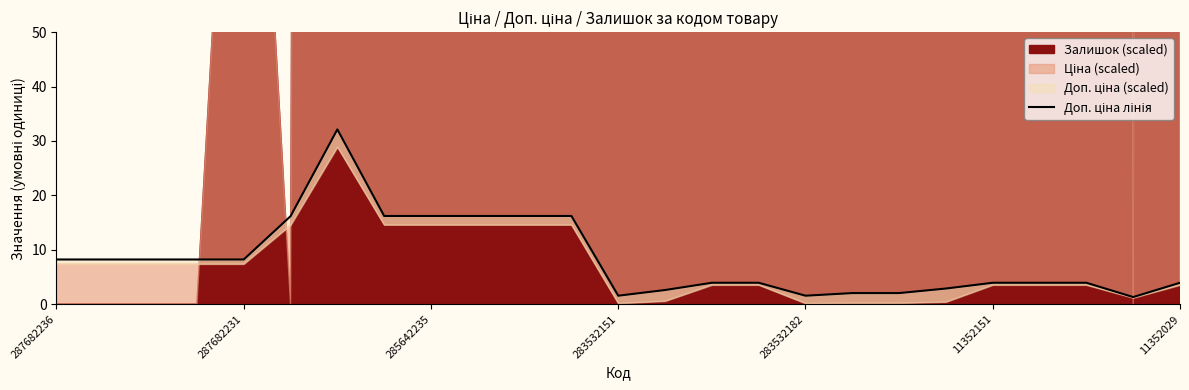

The value at 9 is 24.5. True or false?

False